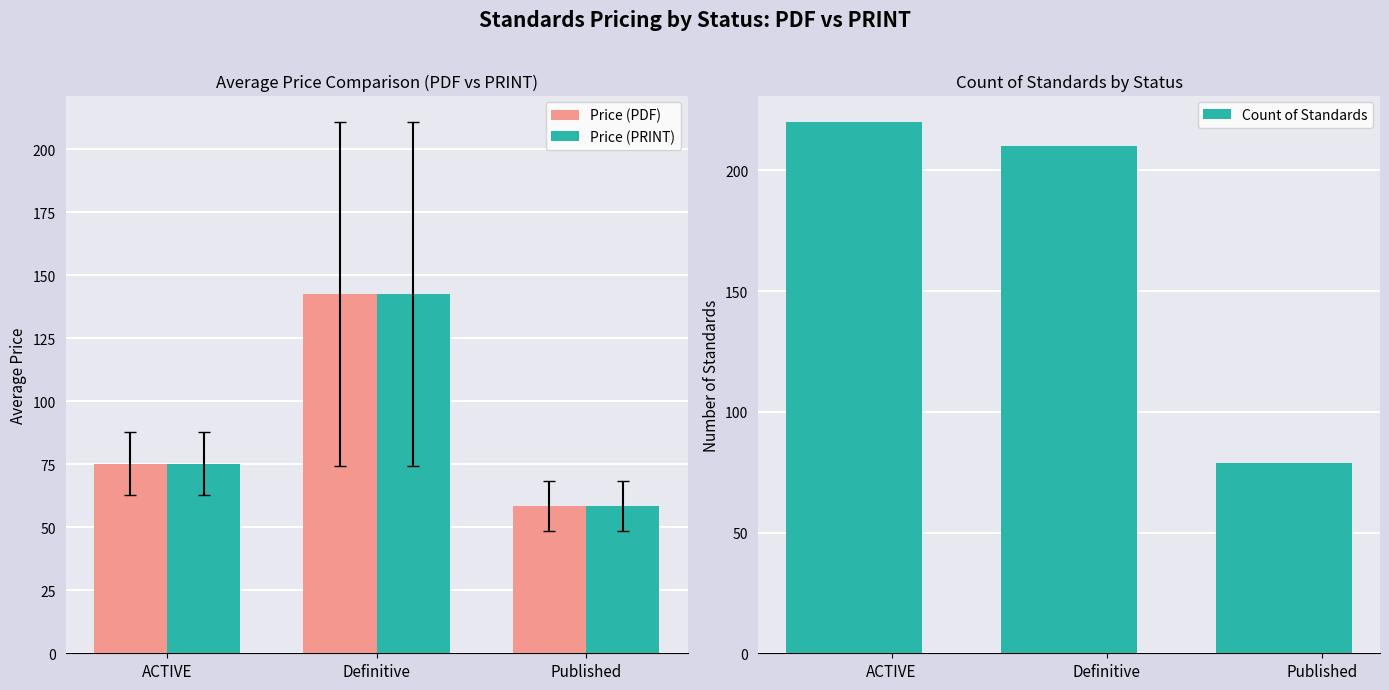

At which category is the sum across all series the highest?

Definitive